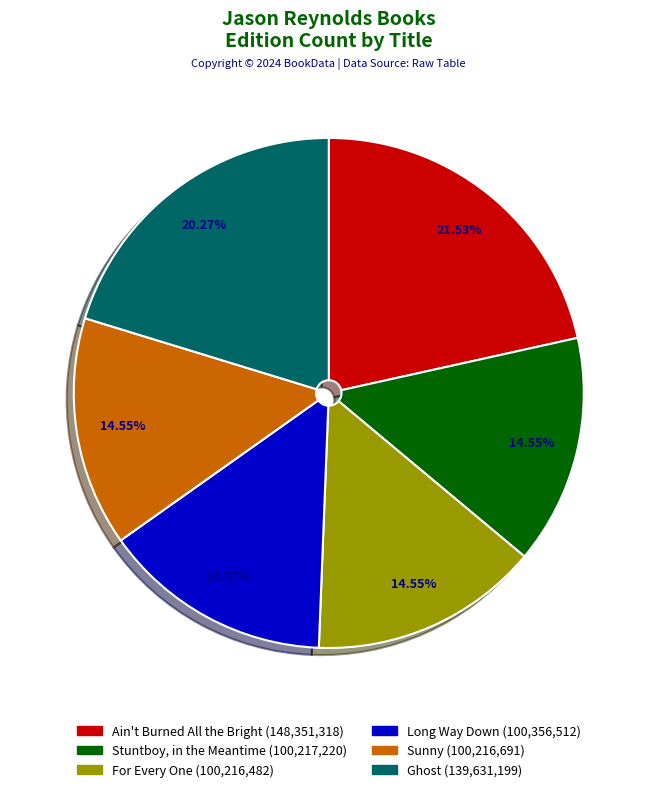

To the nearest percent, what is the average slice percentage?

17%